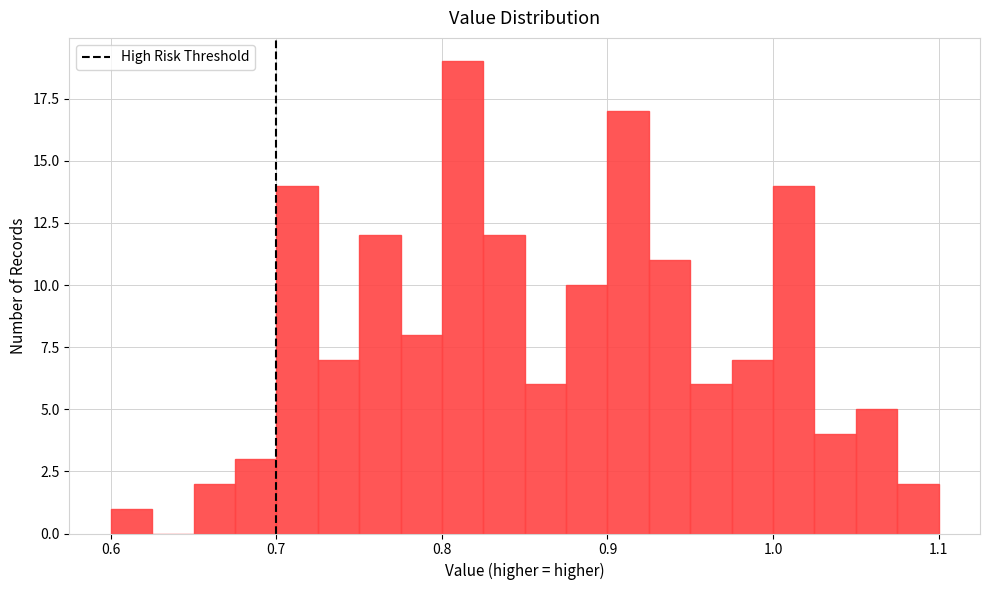

Around what value on the x-axis is the tallest bar? Give the approximate position of its centre, as read against the axis.

0.81